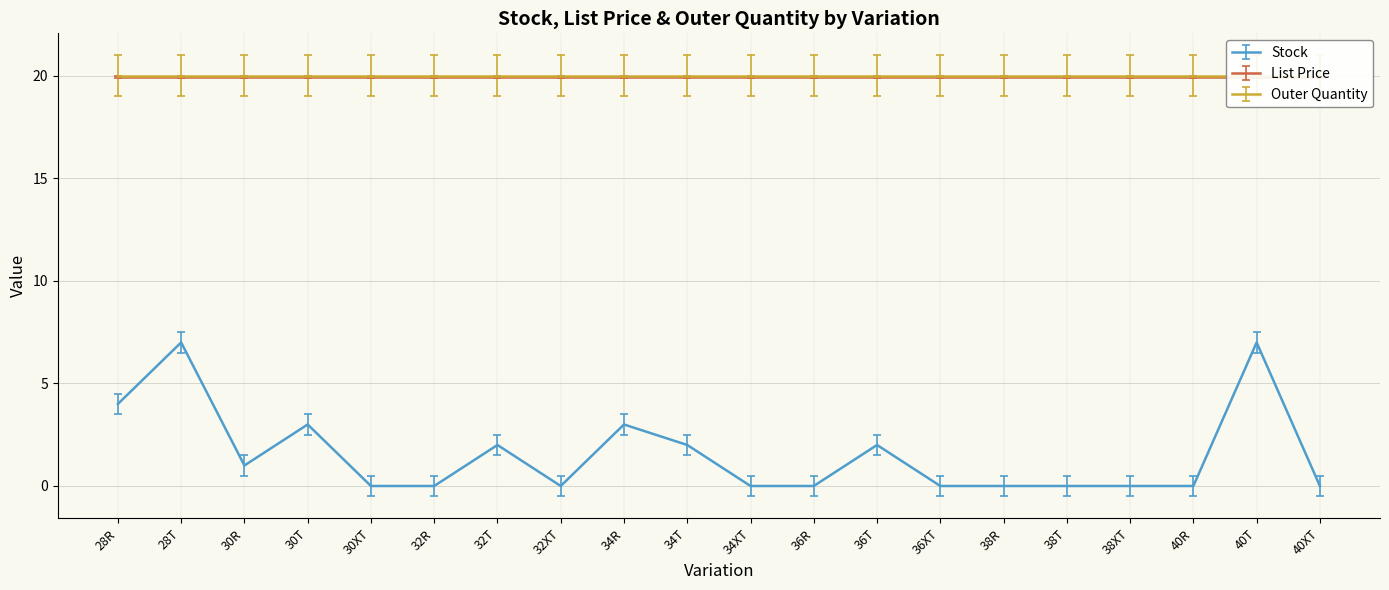

Where is List Price nearest to the value 19?

28R